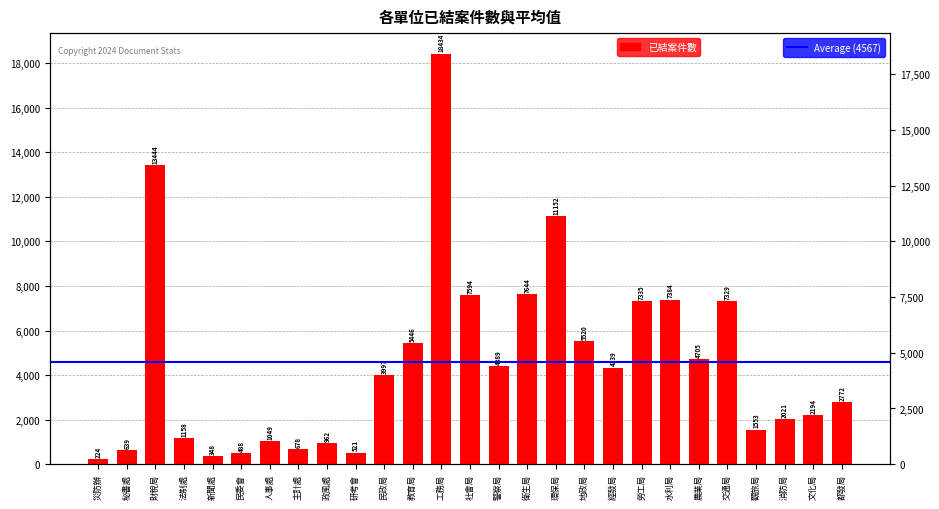

What is the value of the 16th bar from the left?

7644